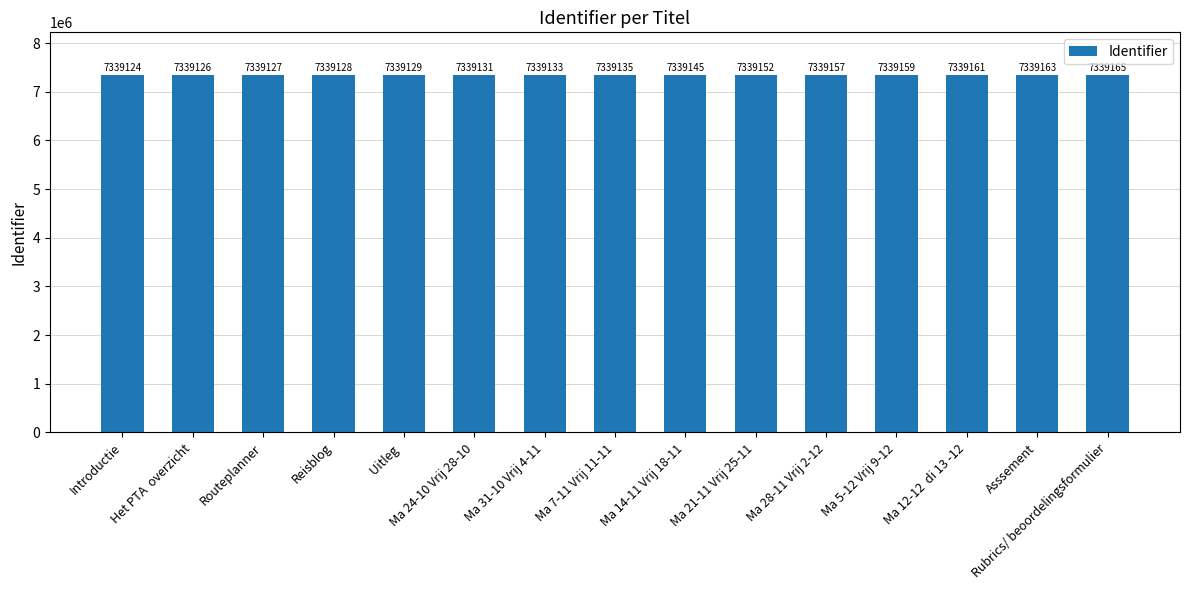

What is the label of the 1st bar from the left?

Introductie